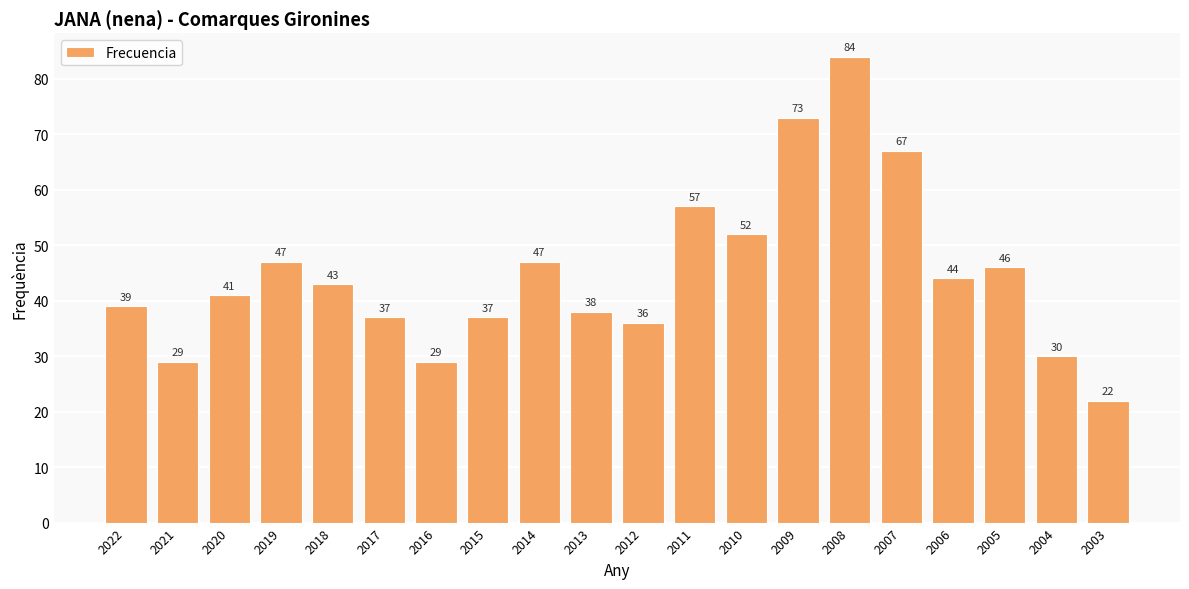

What is the sum of the values at 2011 and 2018?

100